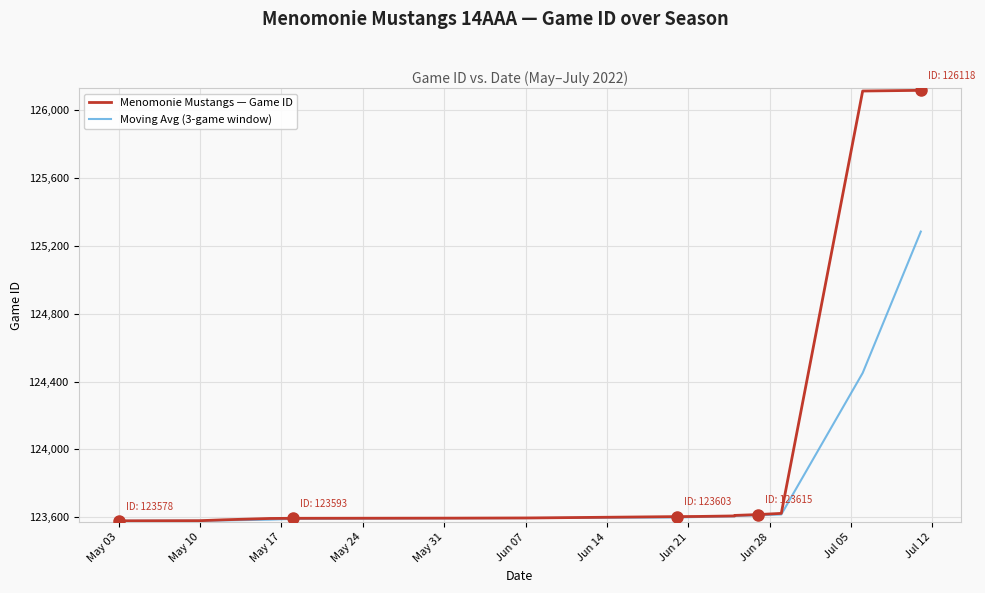

Reading right to left, extract all data points from this chart.

Menomonie Mustangs — Game ID: 126118.0	126114.0	123622.0	123615.0	123610.0	123607.0	123604.0	123603.0	123596.0	123595.0	123594.0	123593.0	123592.0	123584.0	123579.0	123578.0
Moving Avg (3-game window): 125284.7	124450.3	123615.7	123610.7	123607.0	123604.7	123601.0	123598.0	123595.0	123594.0	123593.0	123589.7	123585.0	123580.3	123578.5	123578.0